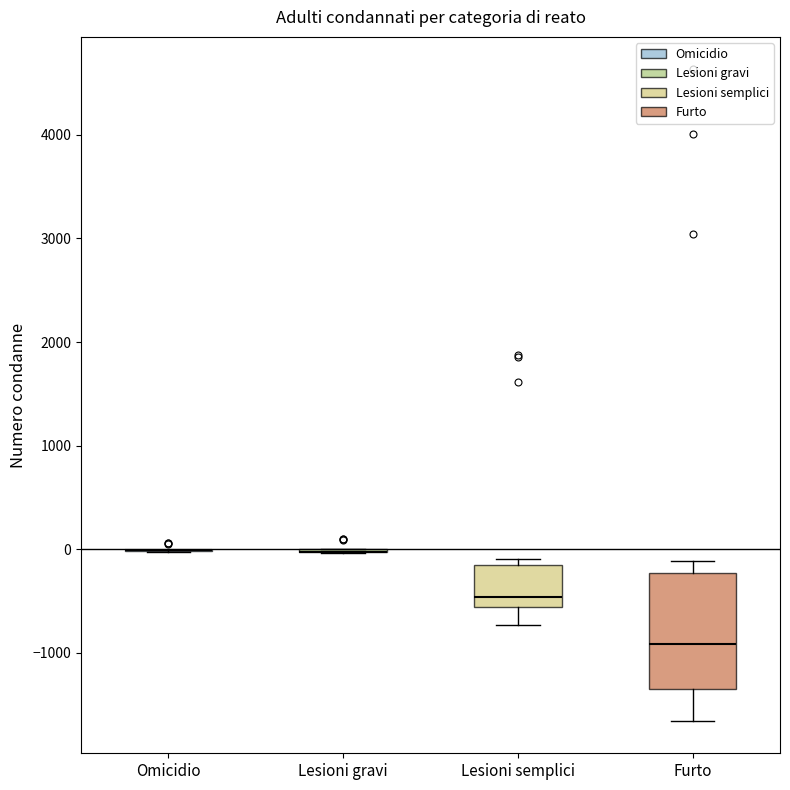

Reading left to right, transcribe this box plot: for each box, give where its median line is, the range the box spans, and where its two whiskers end, as read against the y-axis. The values are not printed on the chart, so give them approximately, as read against the axis.

Omicidio: box collapsed to a line at 0, whiskers 0 to 0
Lesioni gravi: box collapsed to a line at 0, whiskers 0 to 0
Lesioni semplici: median -500, box -600 to -100, whiskers -700 to -100 (just above the box's upper edge)
Furto: median -900, box -1400 to -200, whiskers -1700 to -100